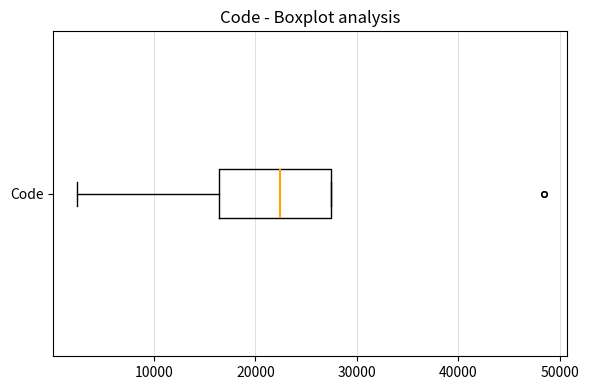

Where does the left whisker of the box for Code end on the x-axis? The values are not printed on the chart, so give them approximately, as read against the axis.

2000